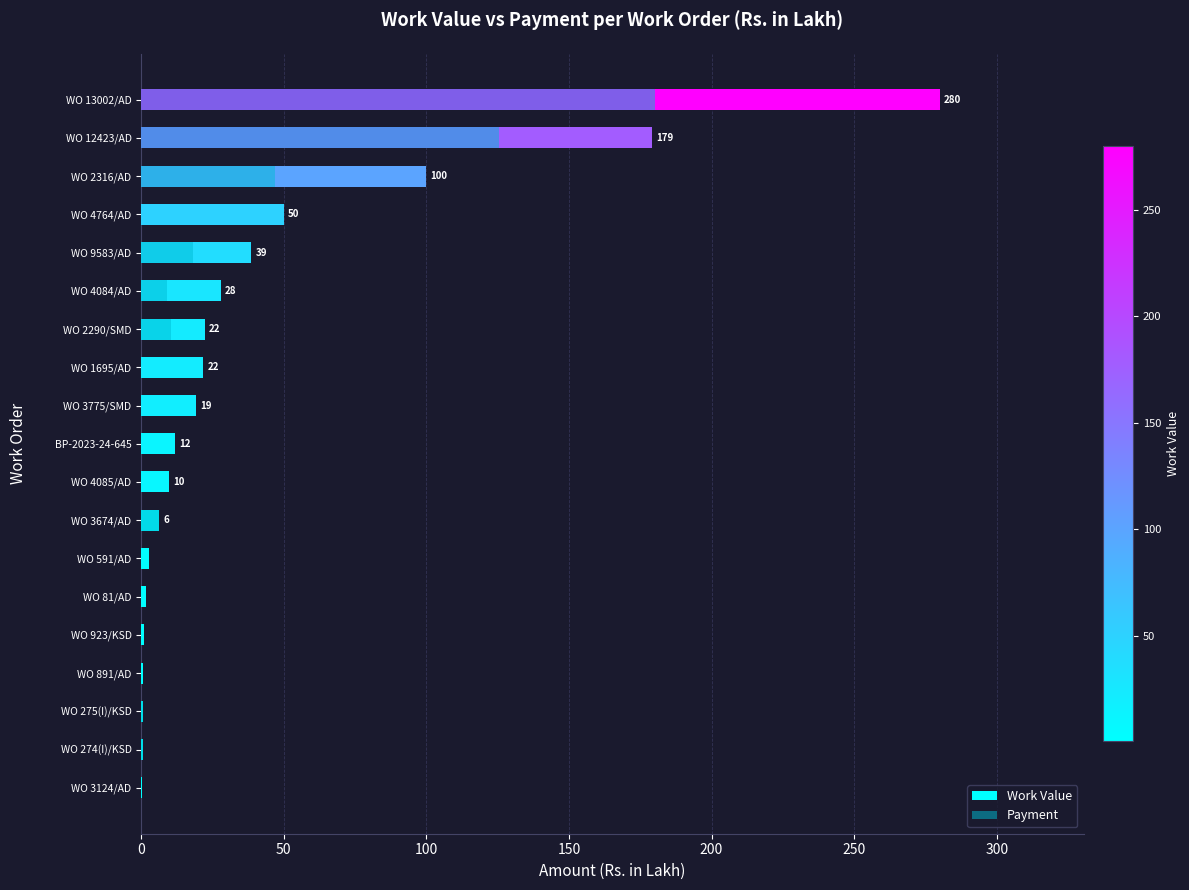

Rank the series by their maximum value, from lowest to highest.

Payment, Work Value